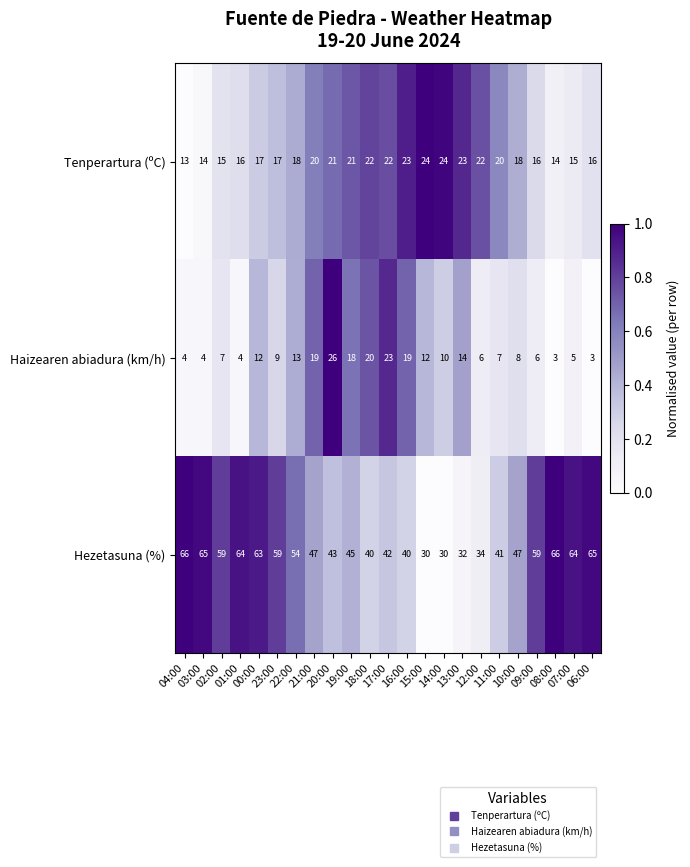

List the series in order of their overall mean, highest first.

Hezetasuna (%), Tenperartura (ºC), Haizearen abiadura (km/h)